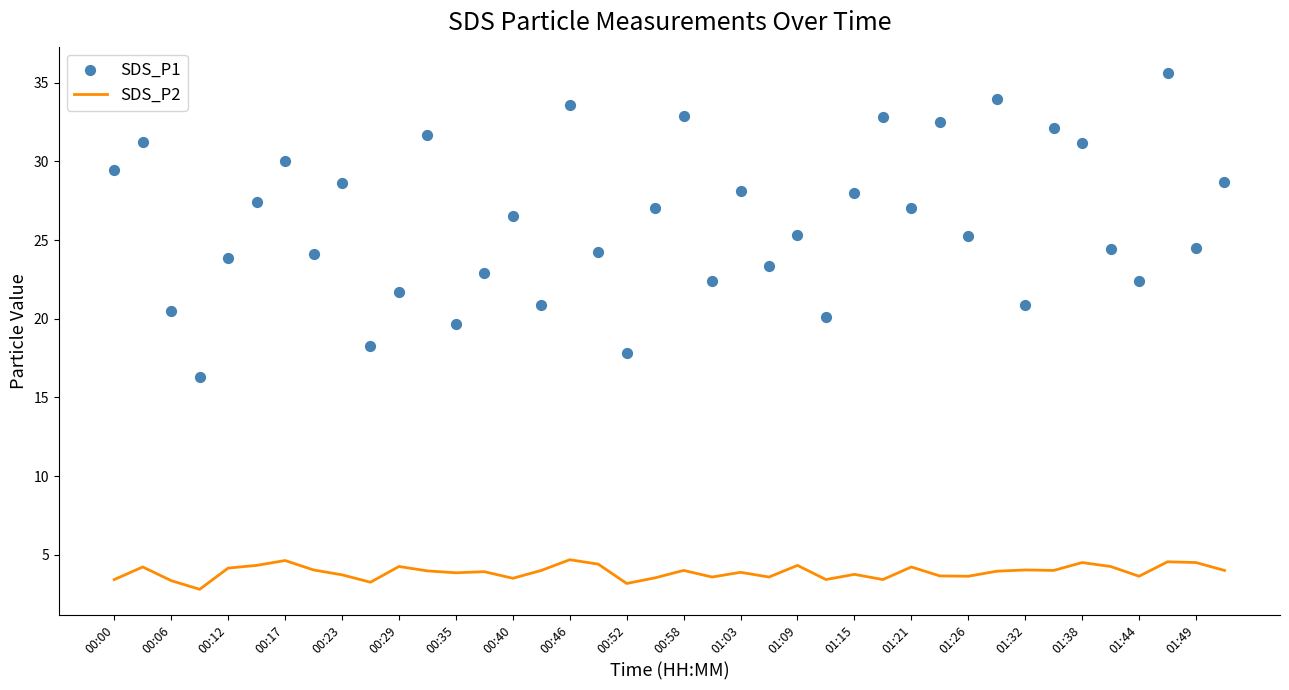

Which series reaches the minimum Y coordinate?

SDS_P2